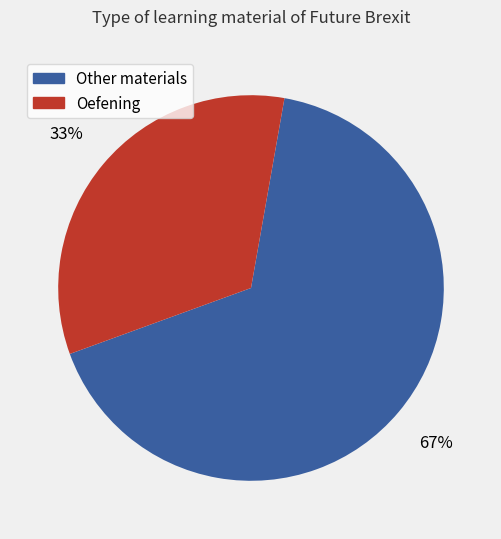

Does any single category account for the majority?

Yes